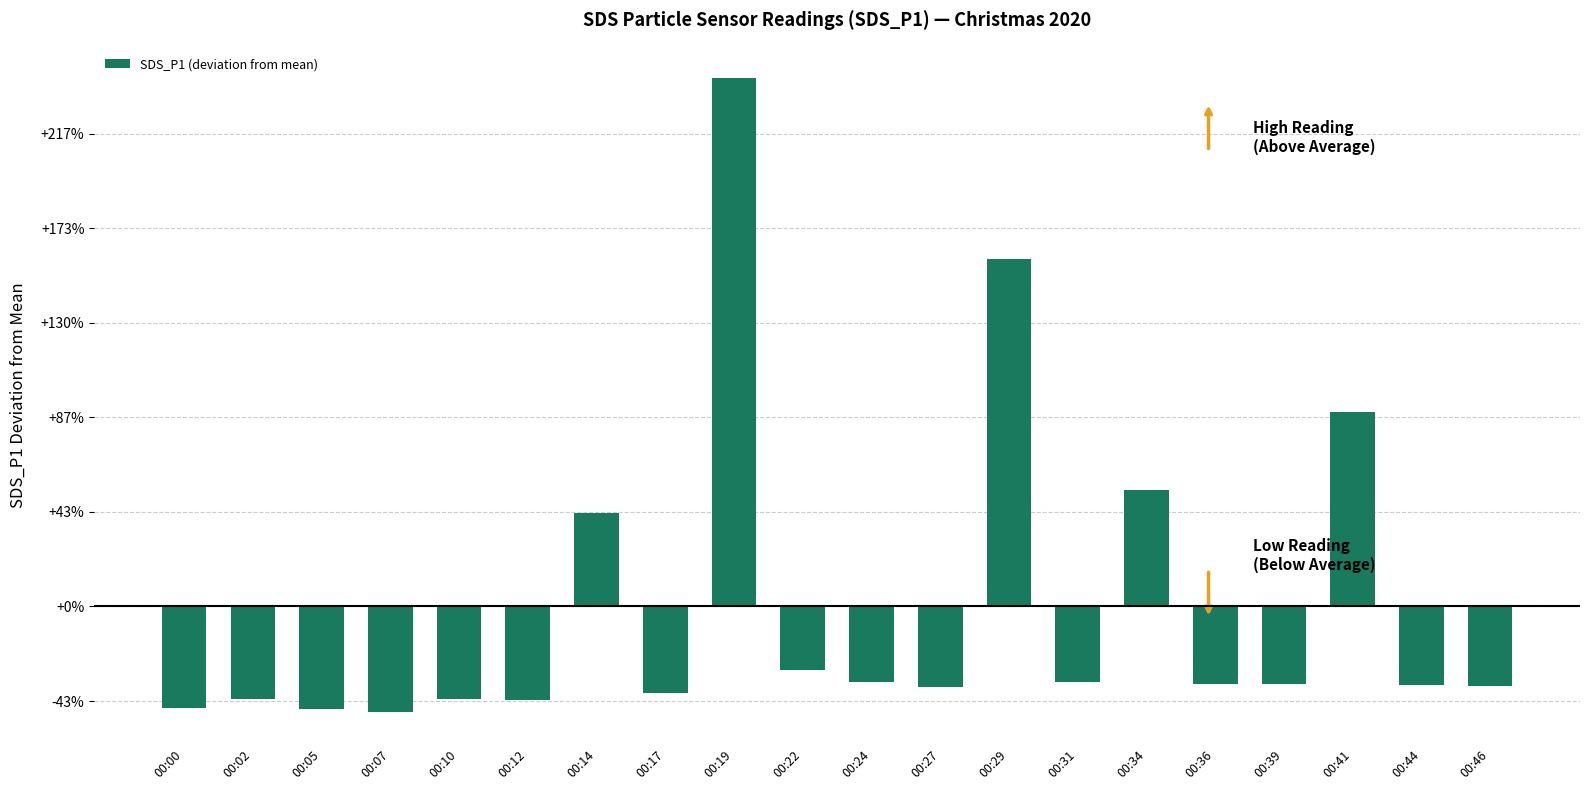

Does the chart contain any negative values?

Yes